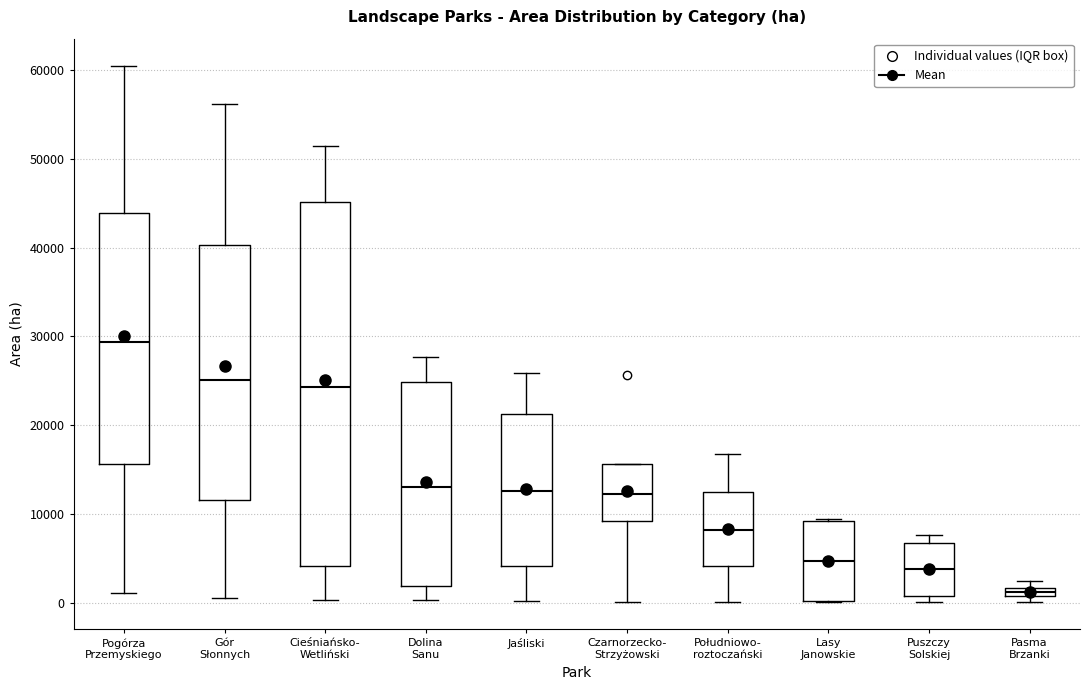

Which box has the highest median line?

Pogórza Przemyskiego